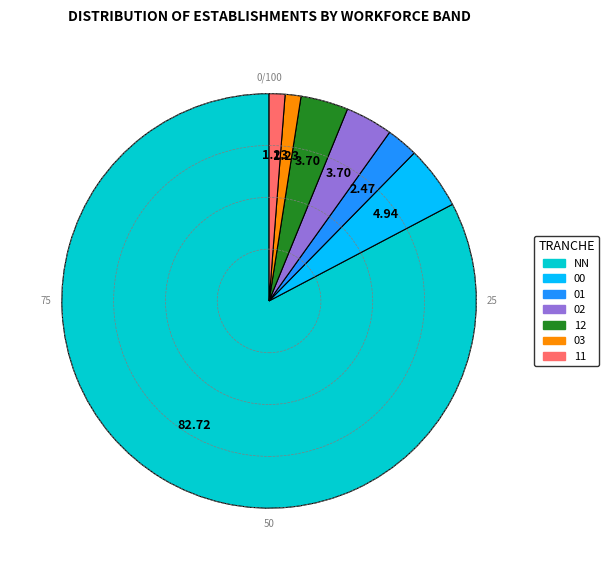

Does any single category account for the majority?

Yes